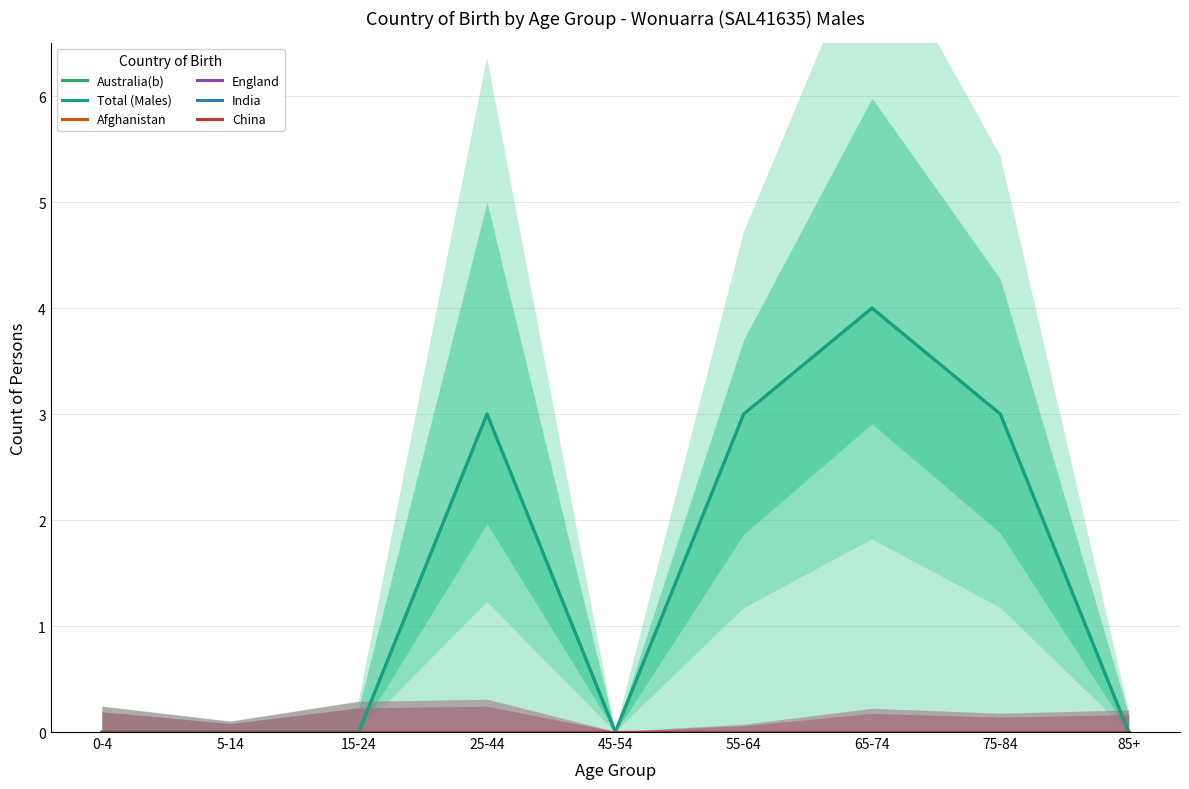

True or false: China and England intersect in this chart.

False